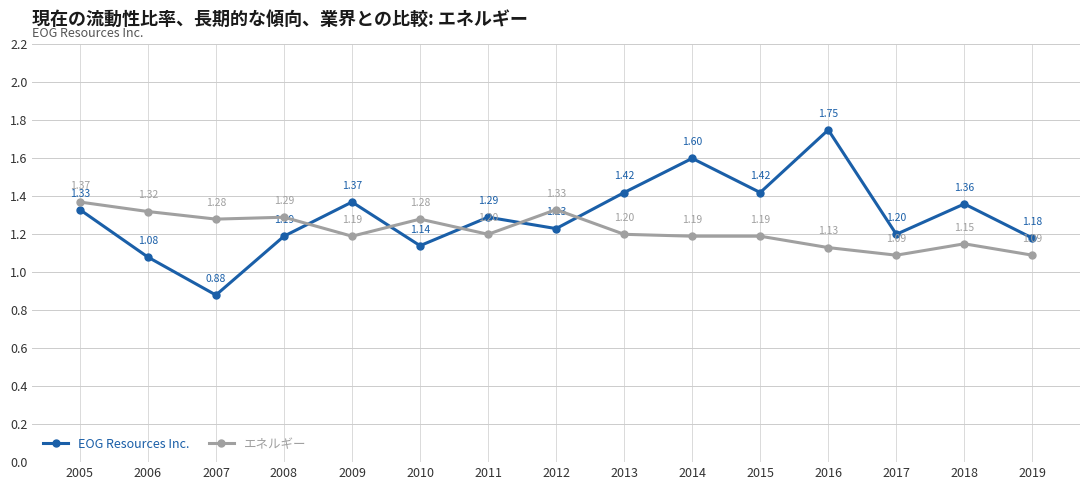

Which series changed the most between 2008 and 2019?

エネルギー